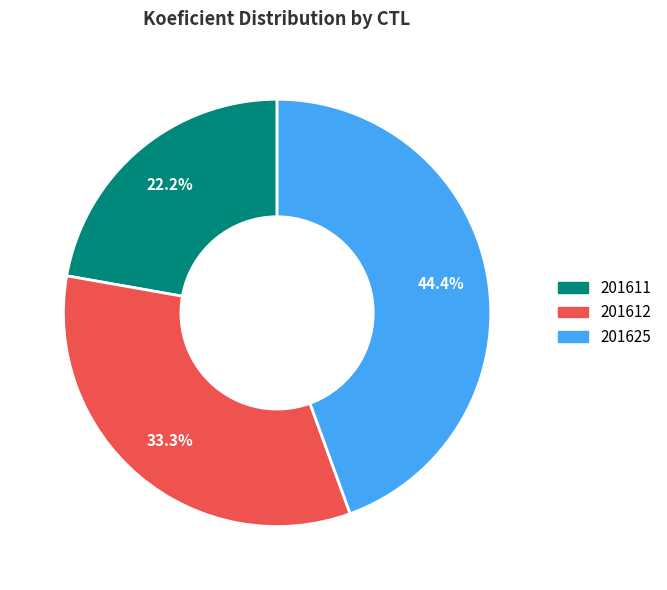

What is the ratio of the value at 201625 to the value at 201611?

2.0